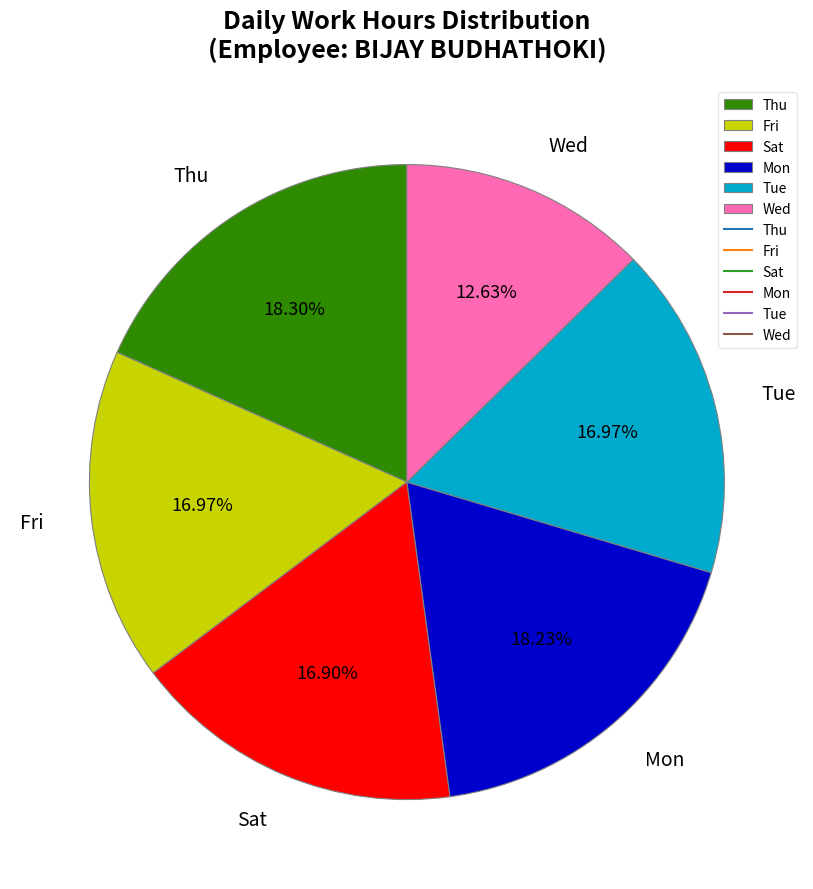

Do Tue and Thu together represent more than half of the pie?

No